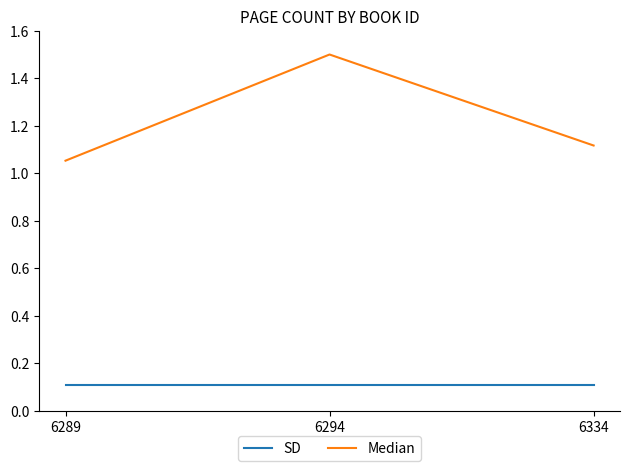

What is the maximum value shown in the chart?

1.5